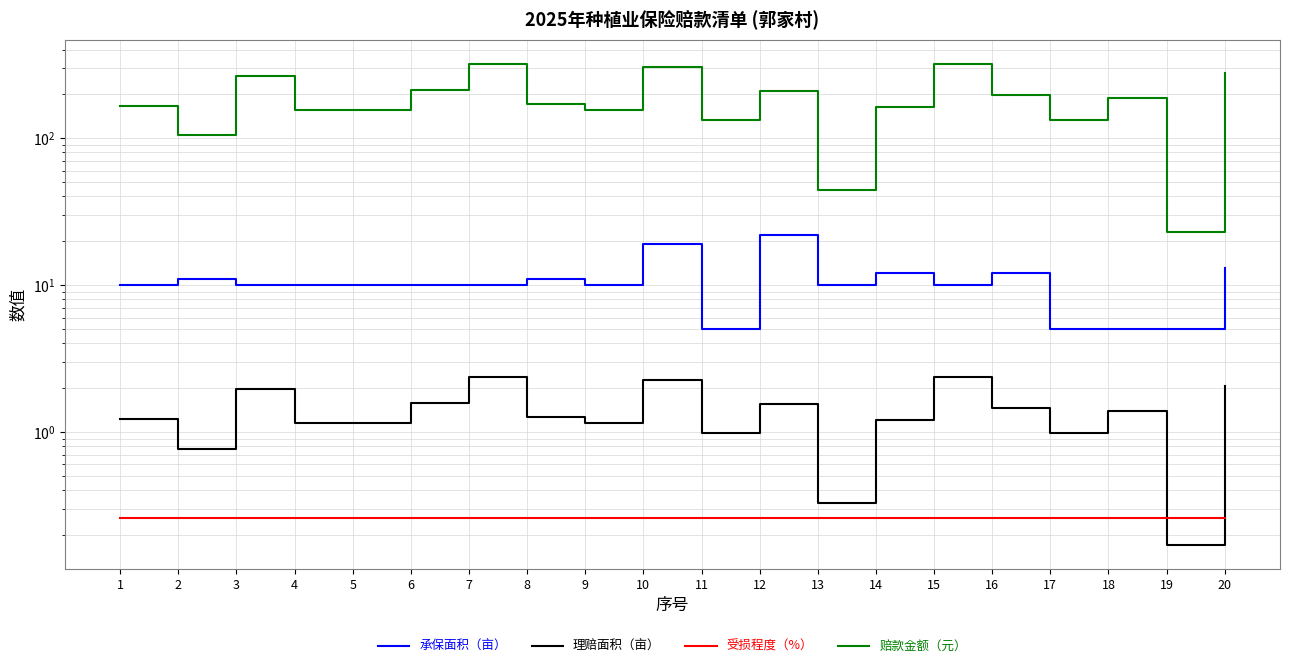

How many series are shown in this chart?

4